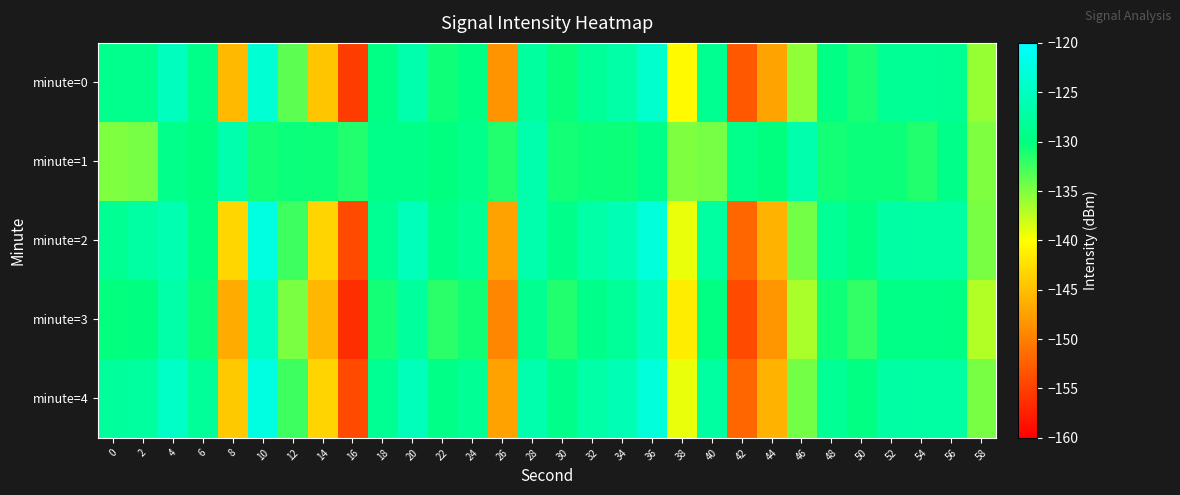

Rank the series by their maximum value, from lowest to highest.

minute=1, minute=3, minute=0, minute=2, minute=4